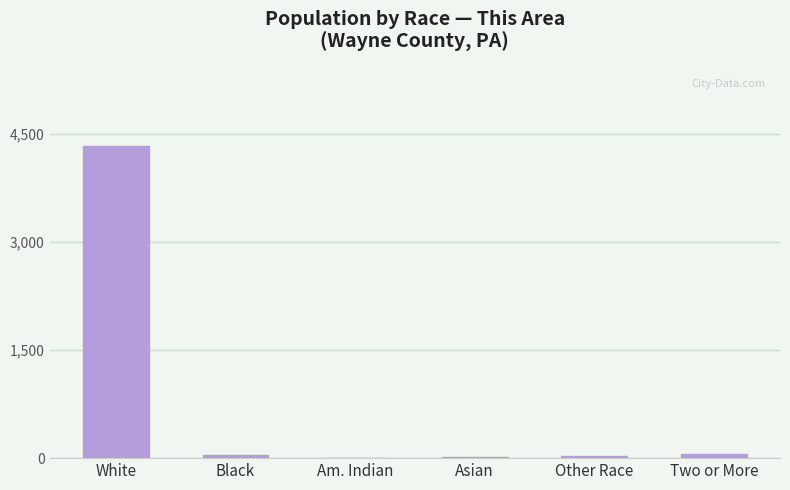

What is the greatest value displayed?

4338